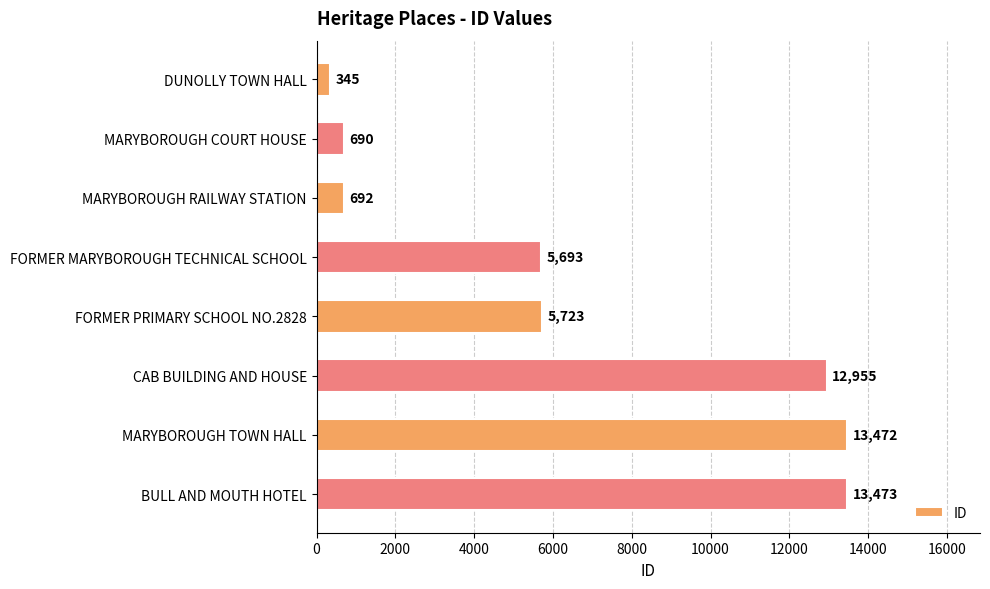

How many series are shown in this chart?

1